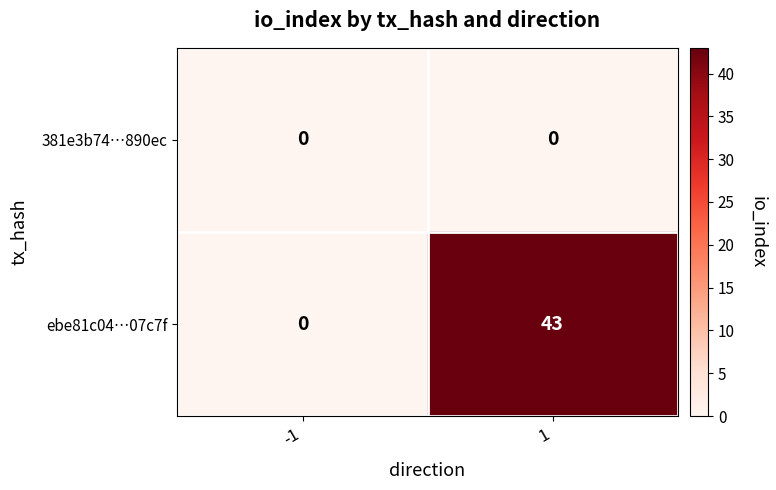

What is the average value of the ebe81c04…07c7f series?

22